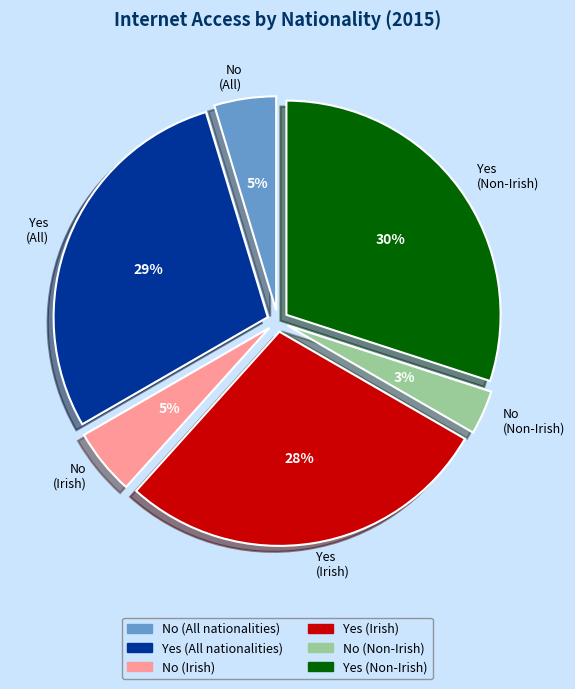

How many segments does this pie chart have?

6